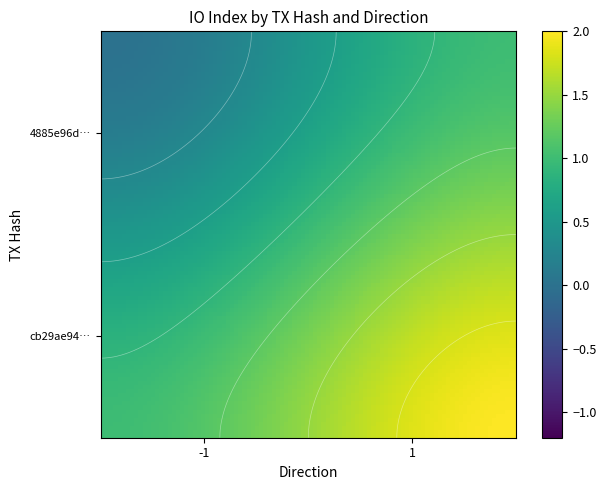

Is the value of 4885e96debe64c9f55c89854145baeb4371a3de at io_index greater than the value of cb29ae94abb7224d30518bdc31911bdec571b81 at io_index?

No